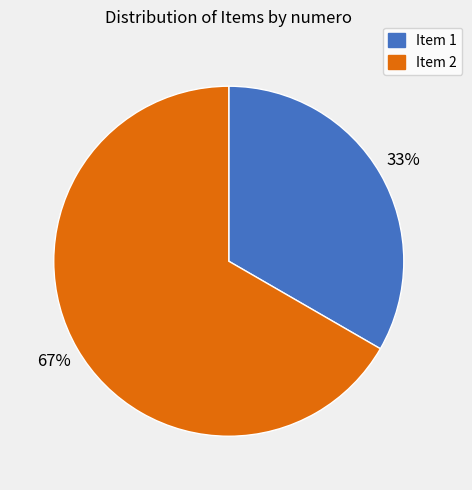

Is there a majority slice in this chart?

Yes